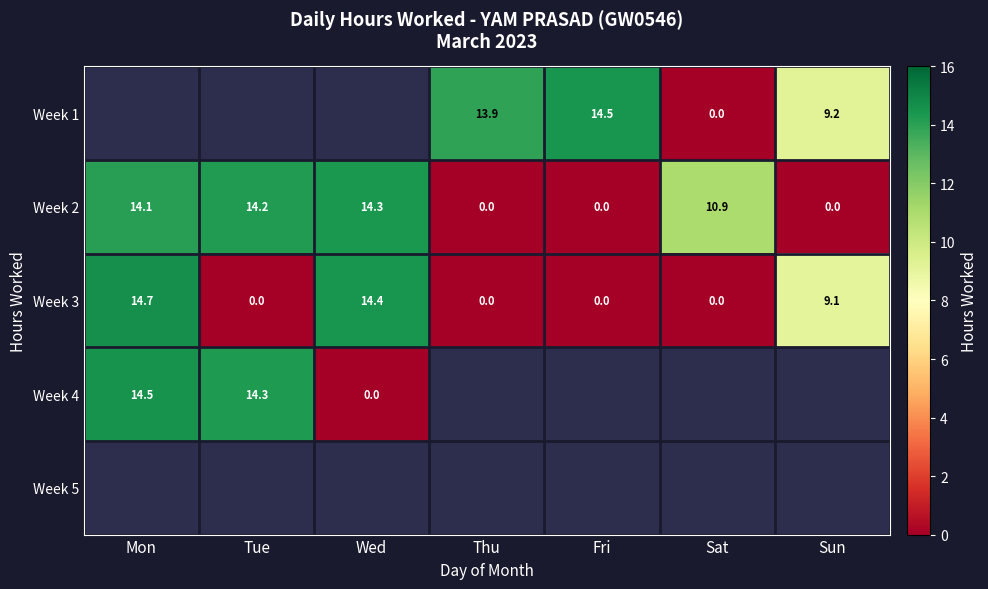

The value of Week 1 at Thu is 13.9. True or false?

True